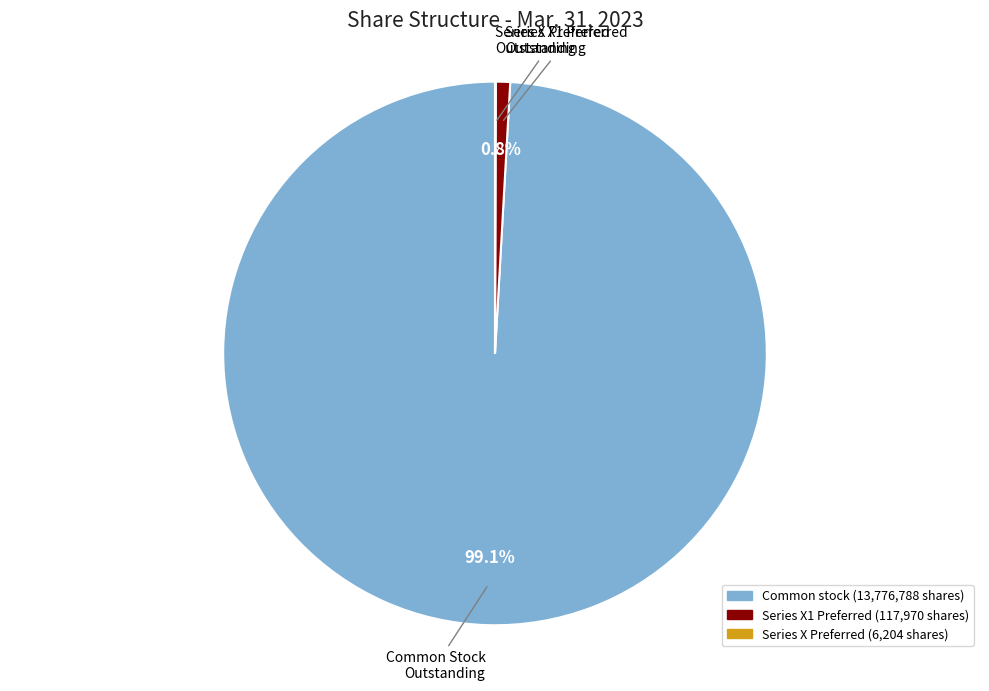

Is there a majority slice in this chart?

Yes